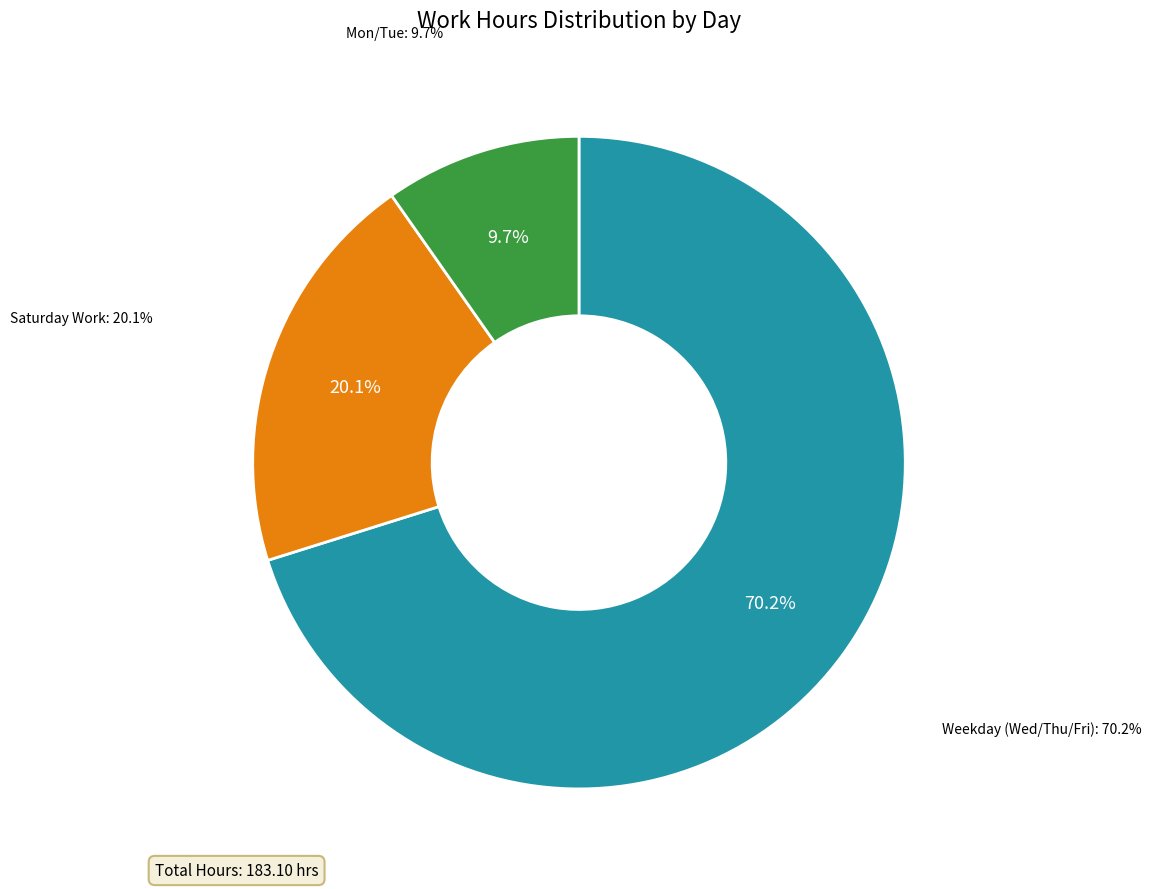

Is it true that 7-Mon is 19% of the pie?

False